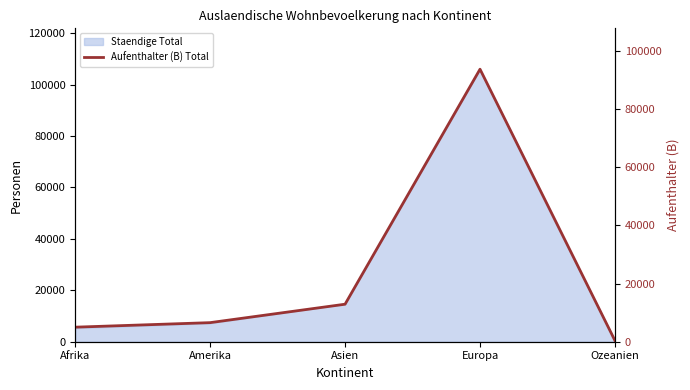

What is the difference between the second highest and second lowest values?

7900